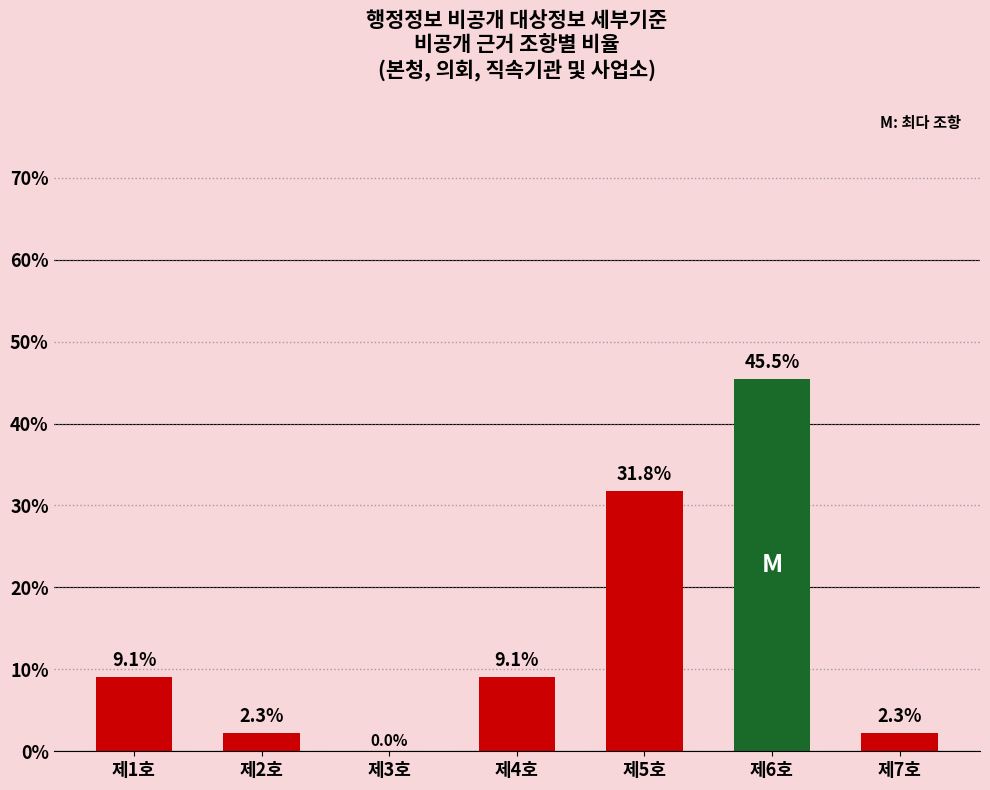

True or false: the data shows 4.7 at 제4호.

False